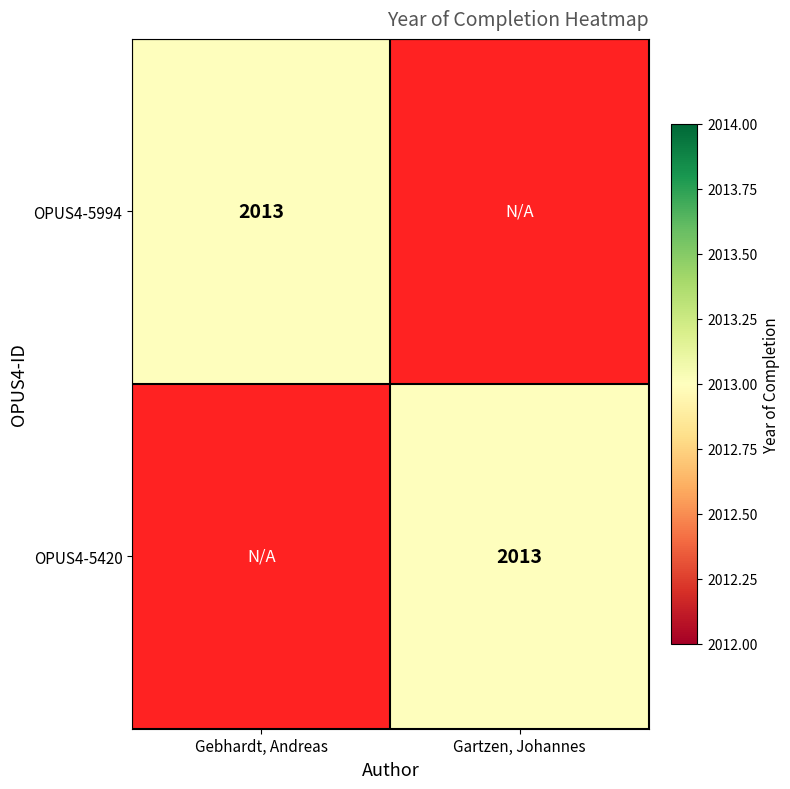

The OPUS4-5994 series shows 2013 at Gebhardt, Andreas. True or false?

True